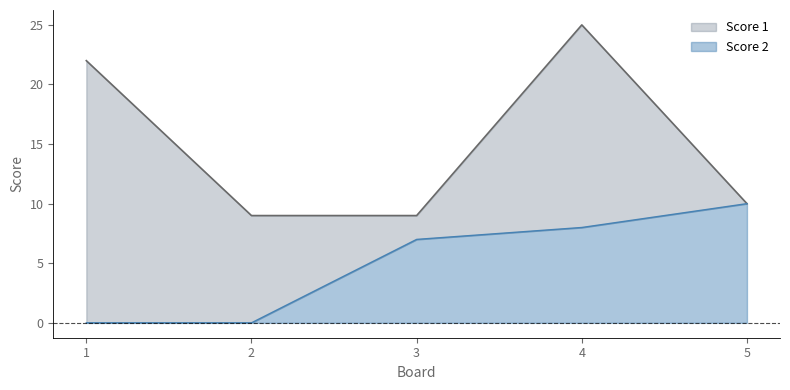

True or false: Score 2 has a value of 7 at 3.

True